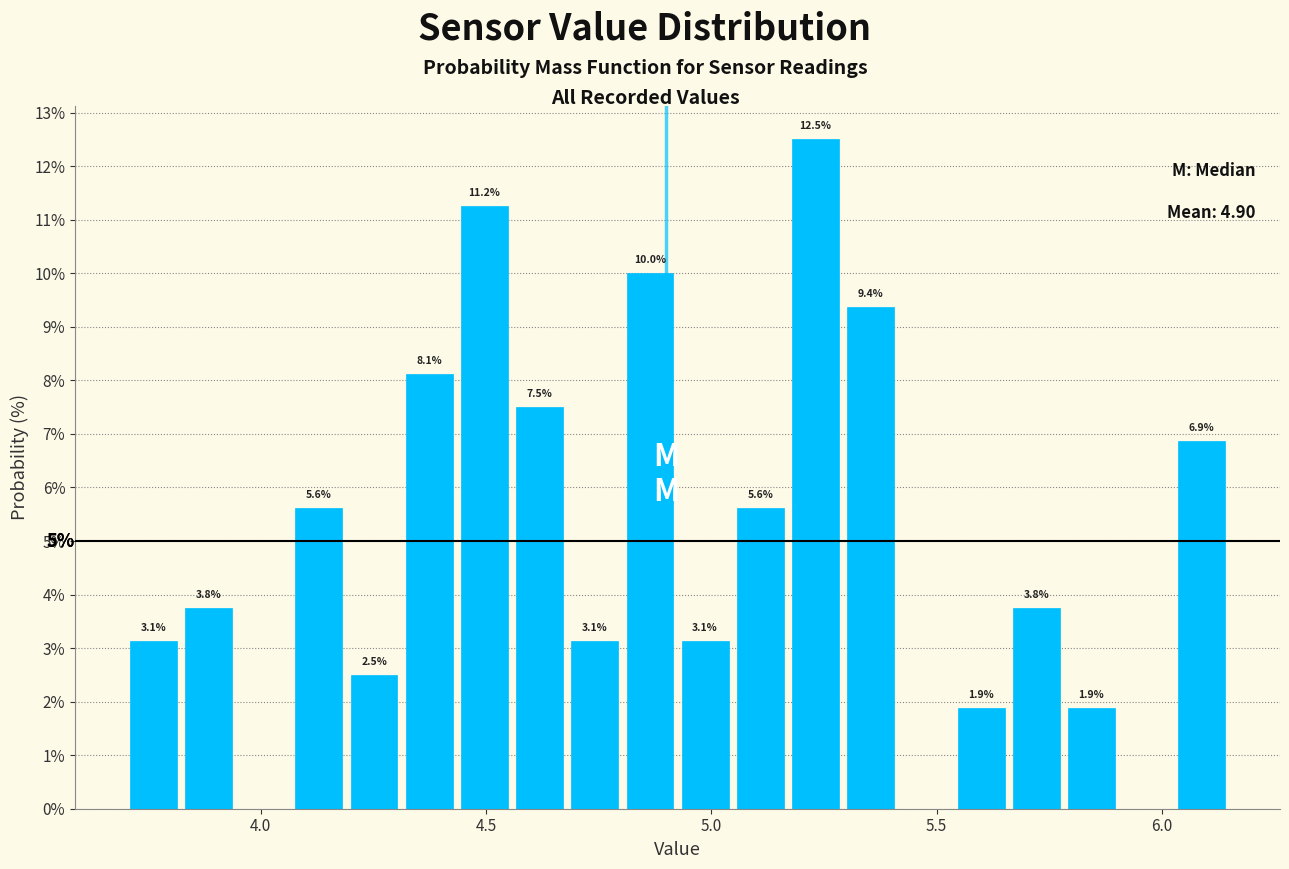

Around what value on the x-axis is the tallest bar? Give the approximate position of its centre, as read against the axis.

5.25